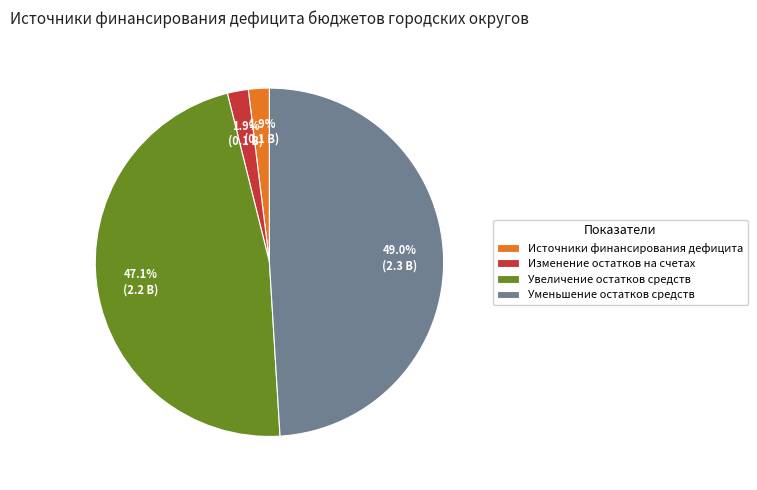

How many slices are in this pie chart?

4